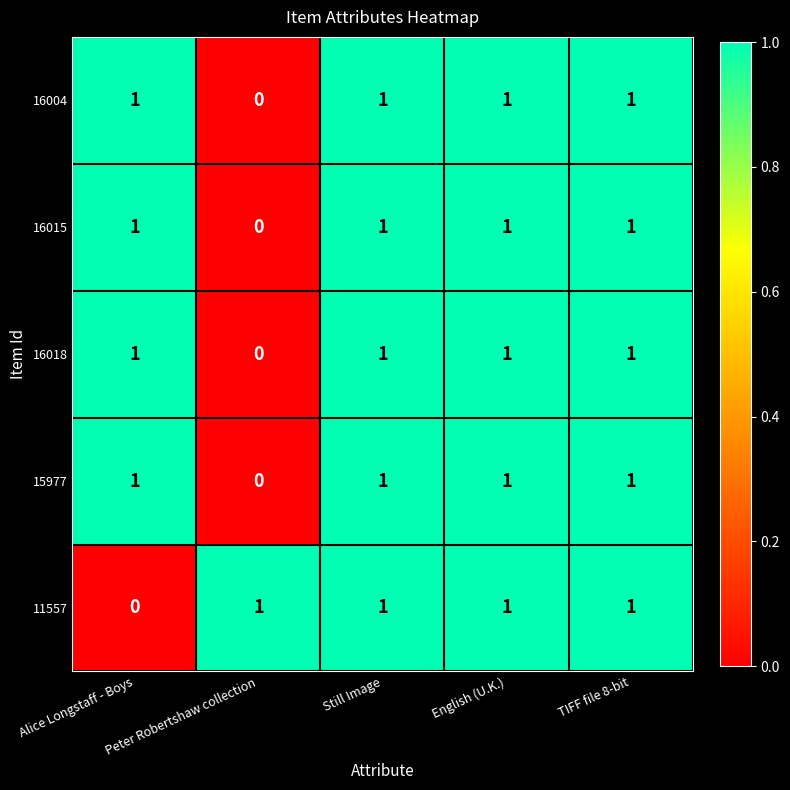

True or false: 16004 has a value of 0 at TIFF file 8-bit.

False